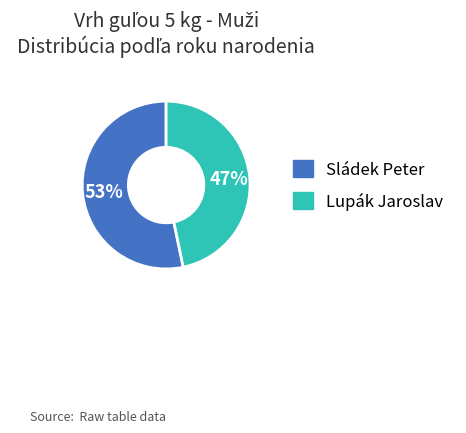

To the nearest percent, what is the average slice percentage?

50%